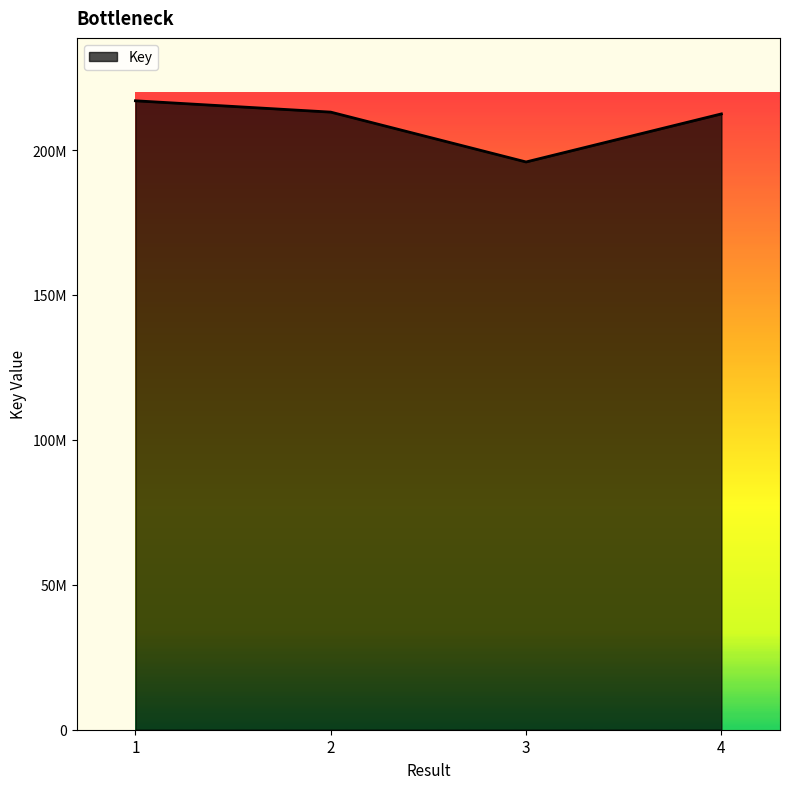

Does the chart display data point markers on the line(s)?

No